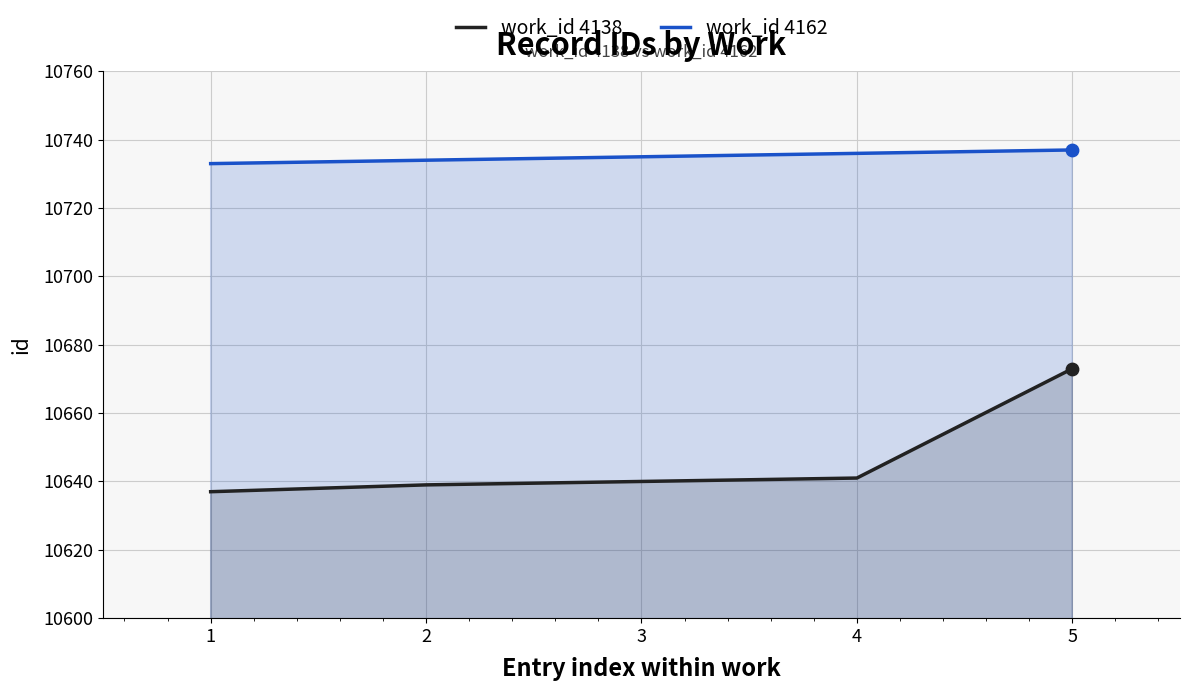

At which category is the sum across all series the highest?

5